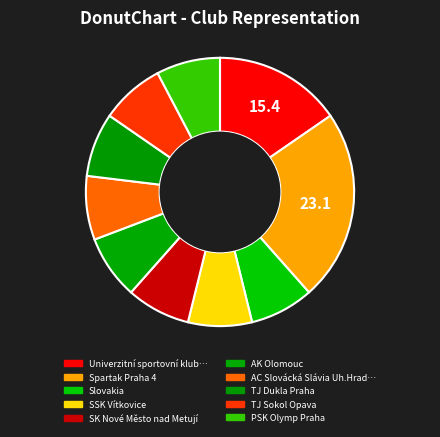

Which slice is the smallest?

Slovakia